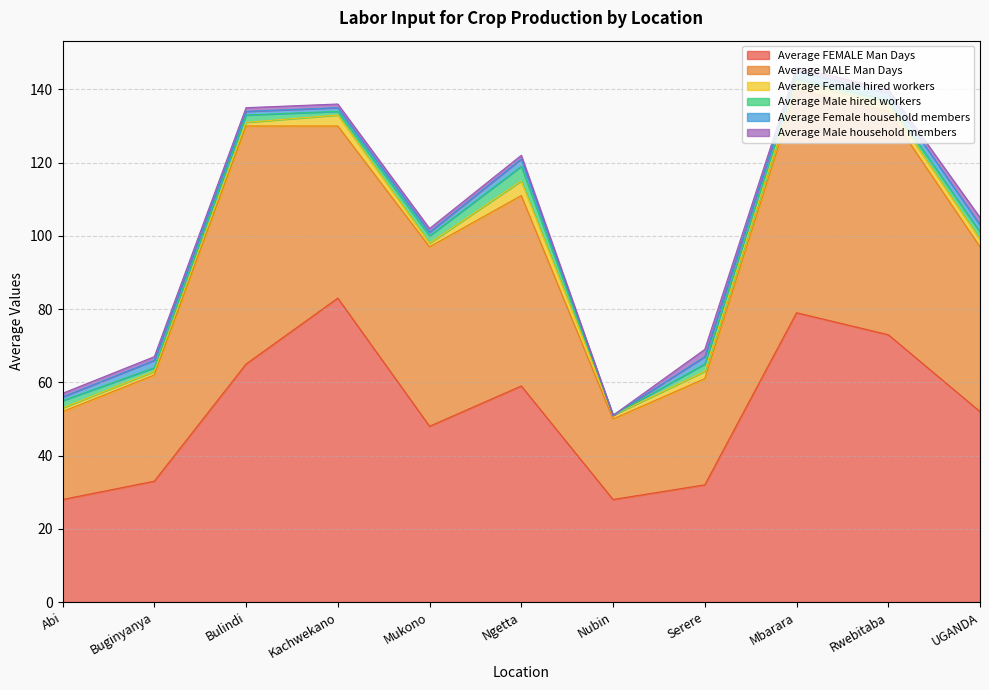

How many positive values does the Average Female household members series have?

10